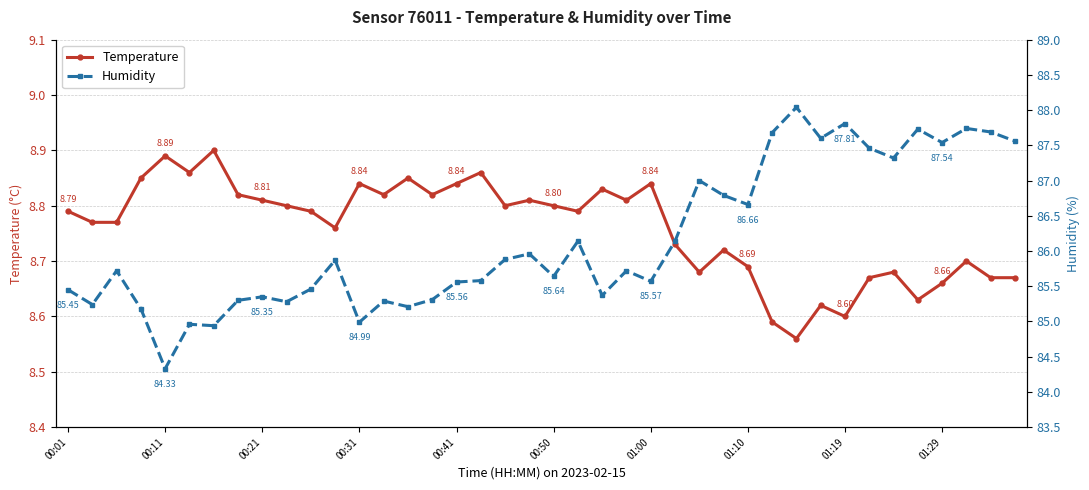

What is the difference between the maximum and minimum values in the humidity series?

3.7